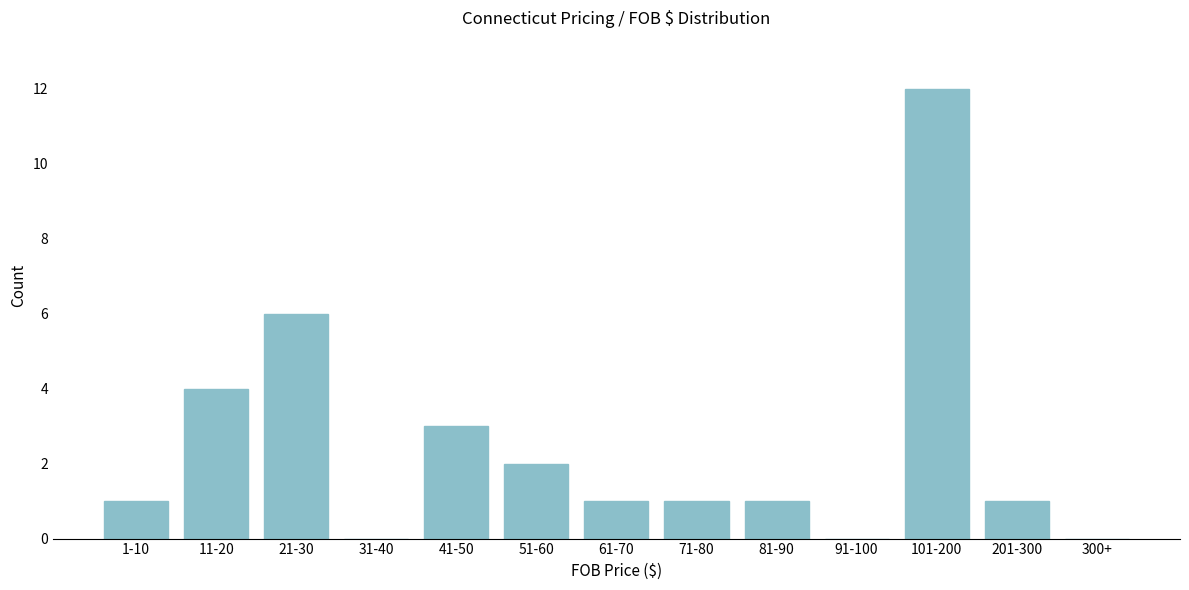

Reading right to left, what are all the values shown in this chart?

300+=0	201-300=1	101-200=12	91-100=0	81-90=1	71-80=1	61-70=1	51-60=2	41-50=3	31-40=0	21-30=6	11-20=4	1-10=1